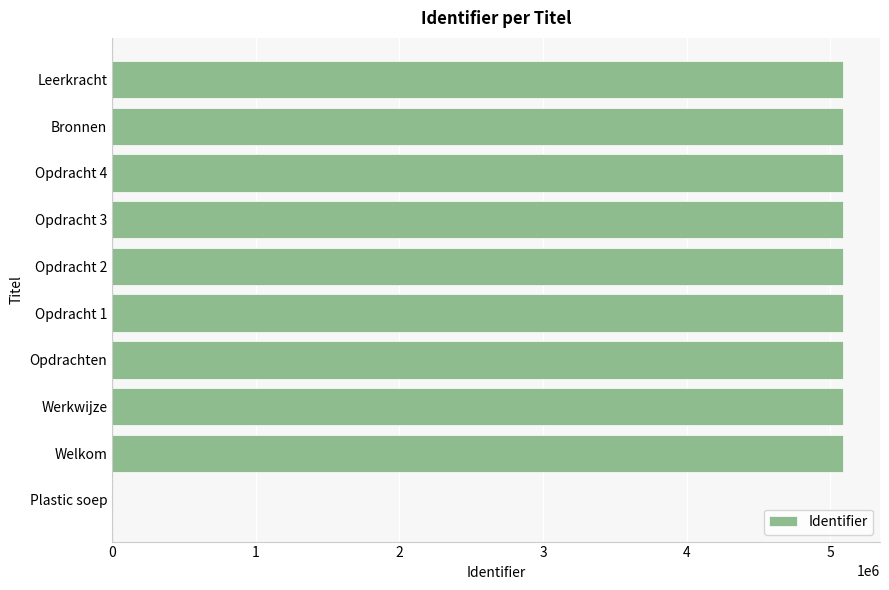

What is the ratio of the value at Opdrachten to the value at Opdracht 4?

1.0